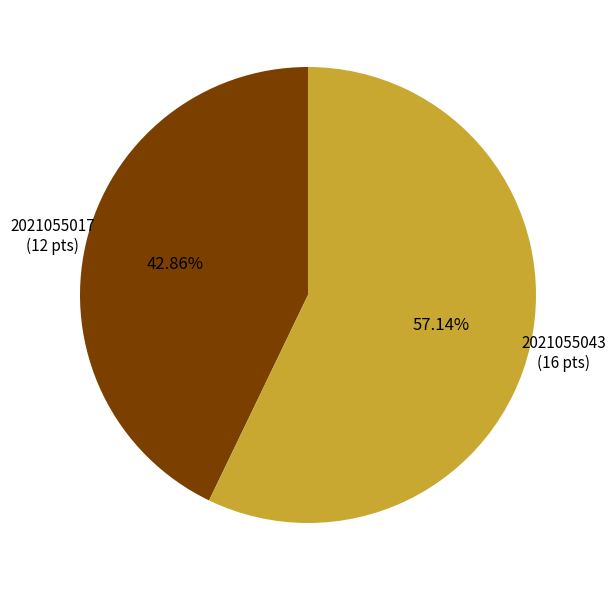

Is there a majority slice in this chart?

Yes